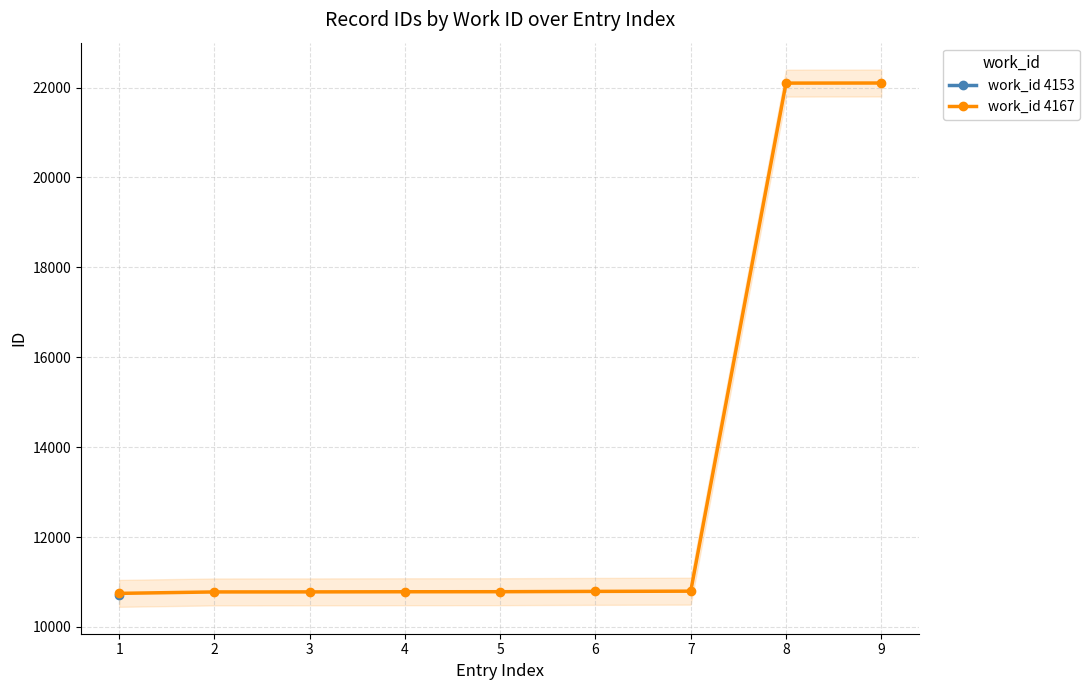

What is the difference between the second highest and second lowest values?

11319